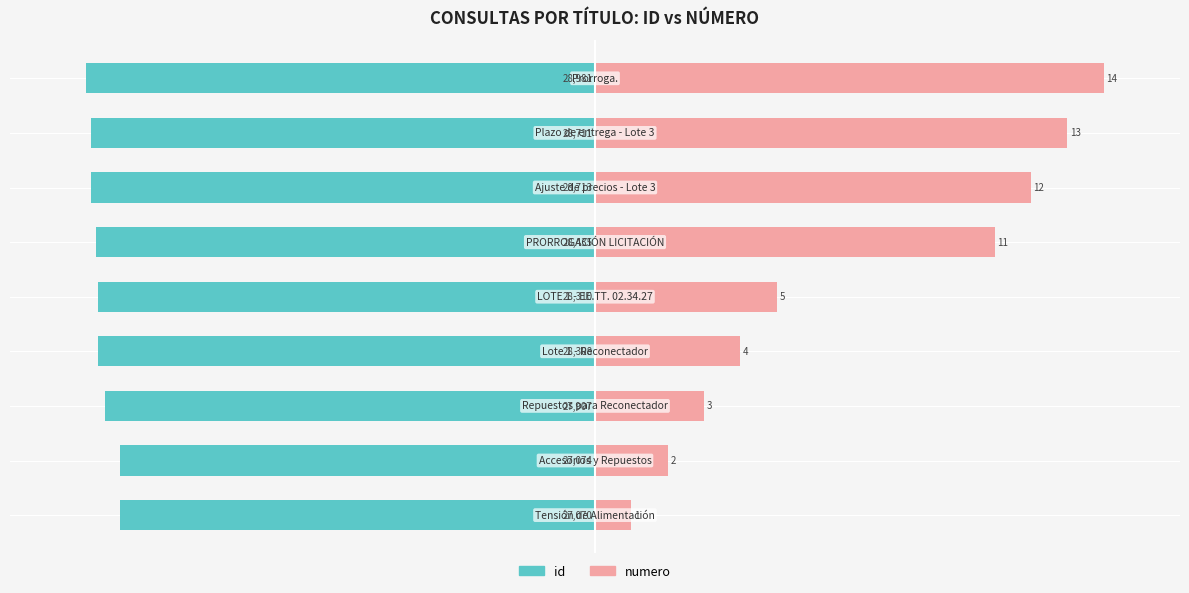

Which series has the largest range (max minus min)?

numero